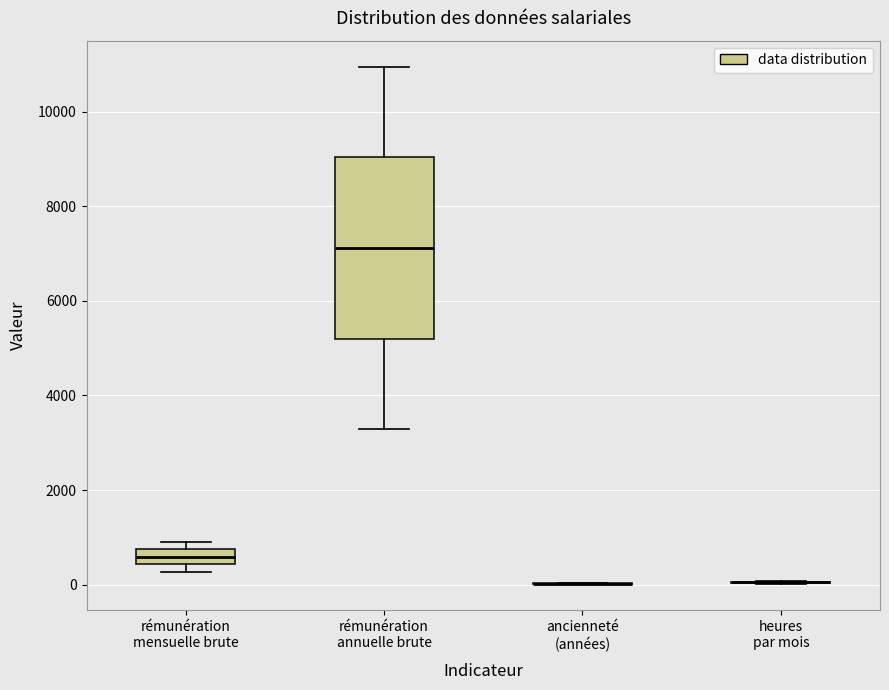

Reading left to right, read every box against the y-axis: the position of its median line, the range the box covers, and the ends of its whiskers. The values are not printed on the chart, so give them approximately, as read against the axis.

rémunération mensuelle brute: median 600, box 400 to 800, whiskers 200 to 1000
rémunération annuelle brute: median 7200, box 5200 to 9000, whiskers 3200 to 11000
ancienneté (années): box collapsed to a line at 0, whiskers 0 to 0
heures par mois: box collapsed to a line at 0, whiskers 0 to 0